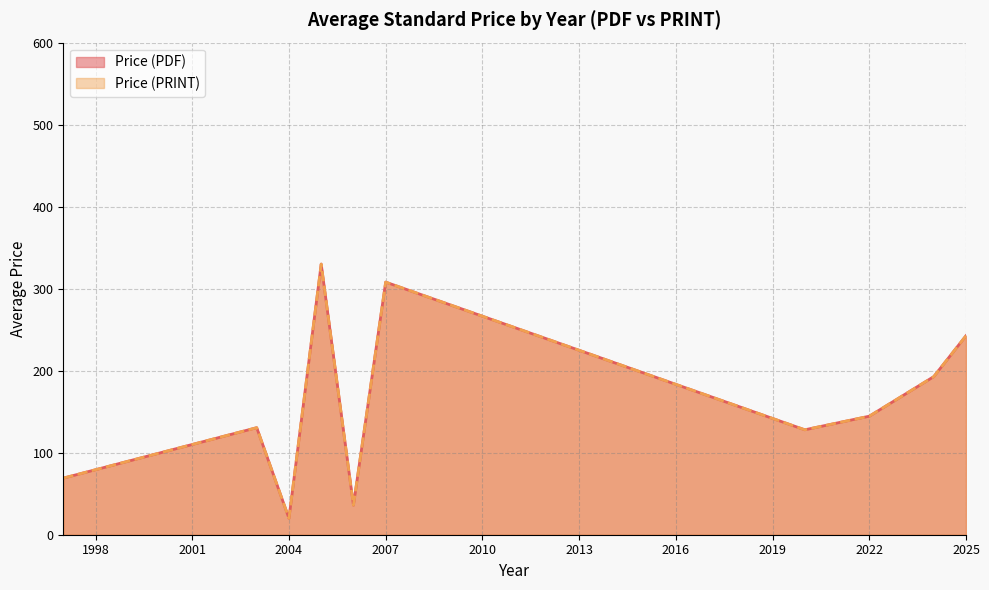

True or false: Price (PRINT) and Price (PDF) cross at least once.

False